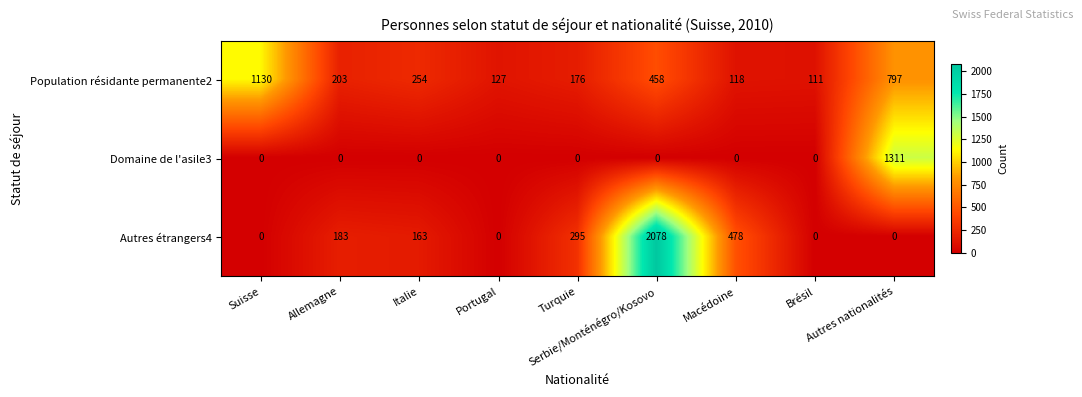

How many values in the Domaine de l'asile3 series exceed 0?

1